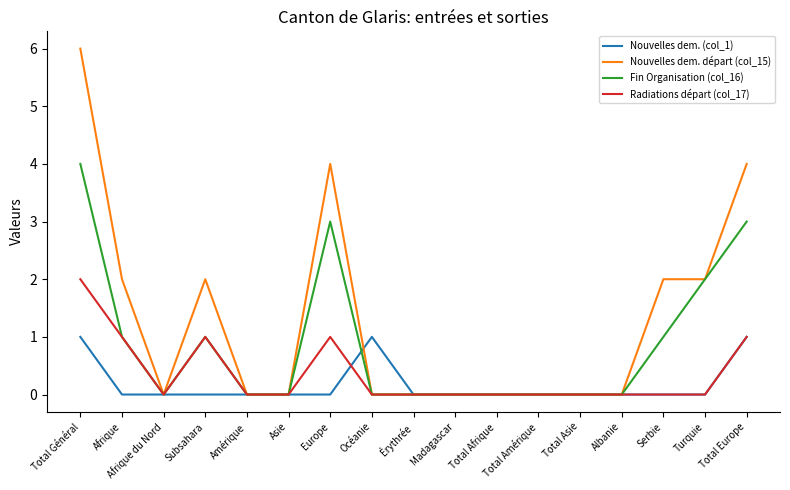

Reading left to right, transcribe all the data shown in this chart.

Nouvelles dem. (col_1): 1	0	0	0	0	0	0	1	0	0	0	0	0	0	0	0	1
Nouvelles dem. départ (col_15): 6	2	0	2	0	0	4	0	0	0	0	0	0	0	2	2	4
Fin Organisation (col_16): 4	1	0	1	0	0	3	0	0	0	0	0	0	0	1	2	3
Radiations départ (col_17): 2	1	0	1	0	0	1	0	0	0	0	0	0	0	0	0	1